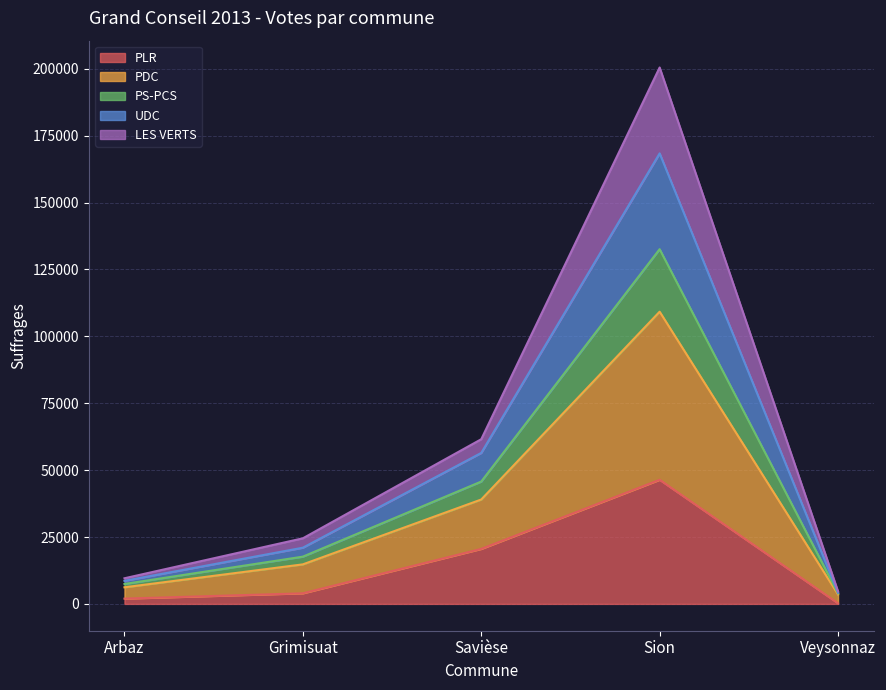

How many lines are shown in the chart?

5